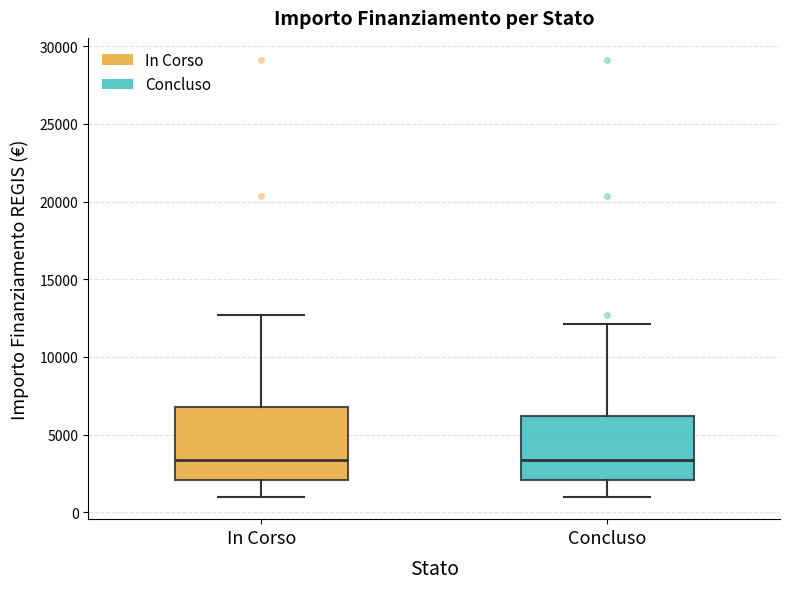

Which box is the tallest, from its lower edge to its upper edge?

In Corso